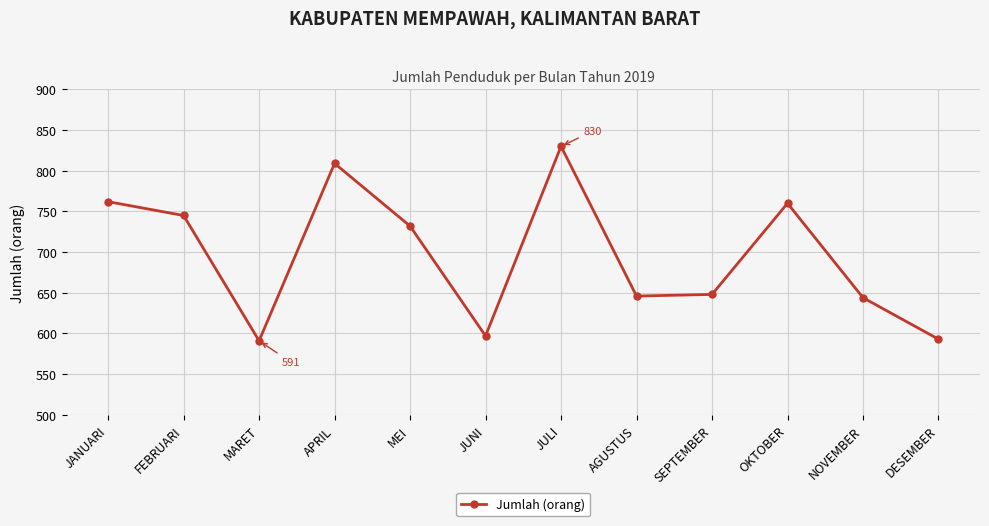

What is the greatest value displayed?

830